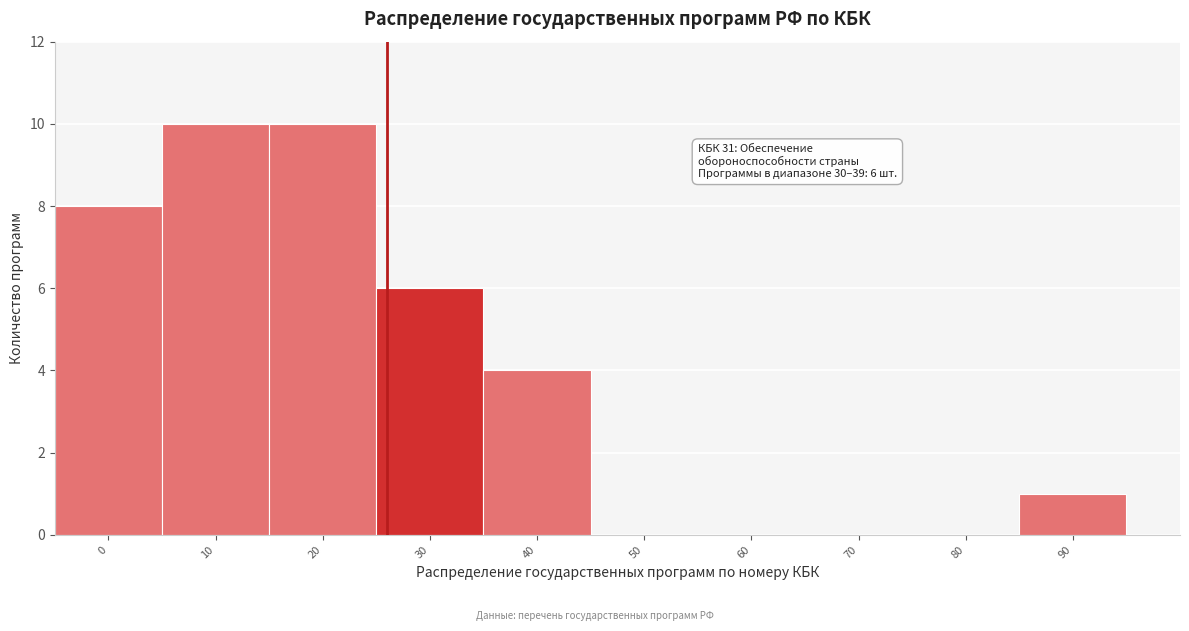

Reading right to left, list all the values displayed in this chart.

90=1	80=0	70=0	60=0	50=0	40=4	30=6	20=10	10=10	0=8